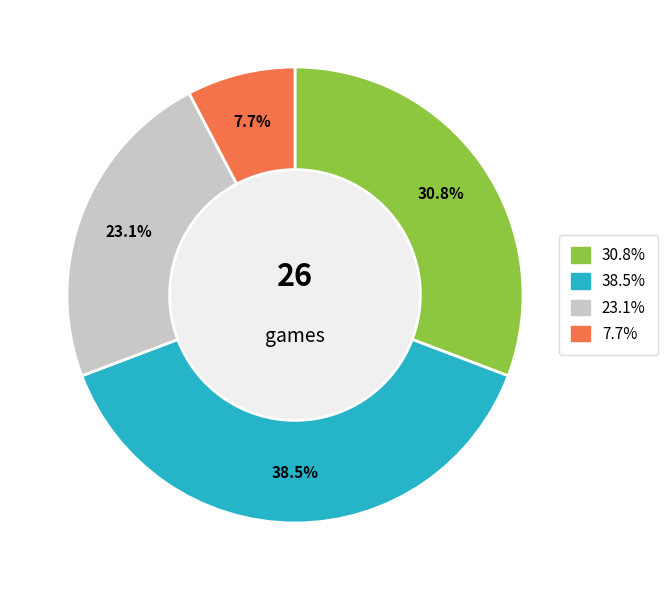

Is there any slice that represents more than half of the pie?

No